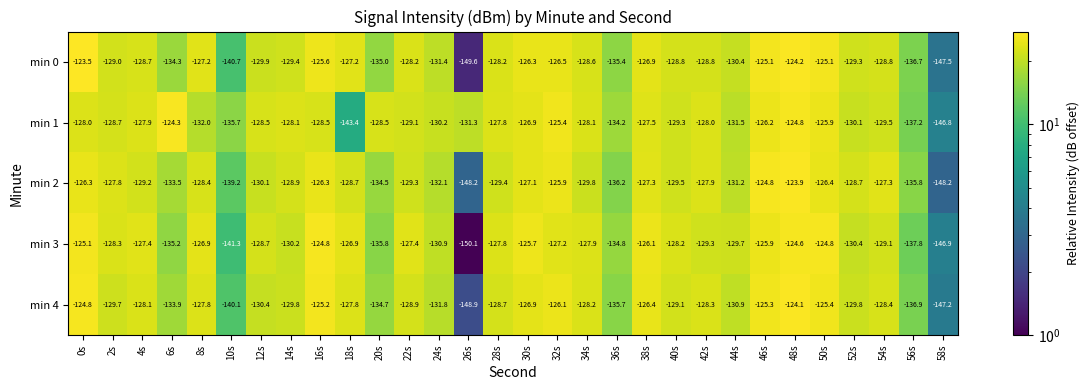

What is the difference between the maximum and minimum values in the min 3 series?

25.5